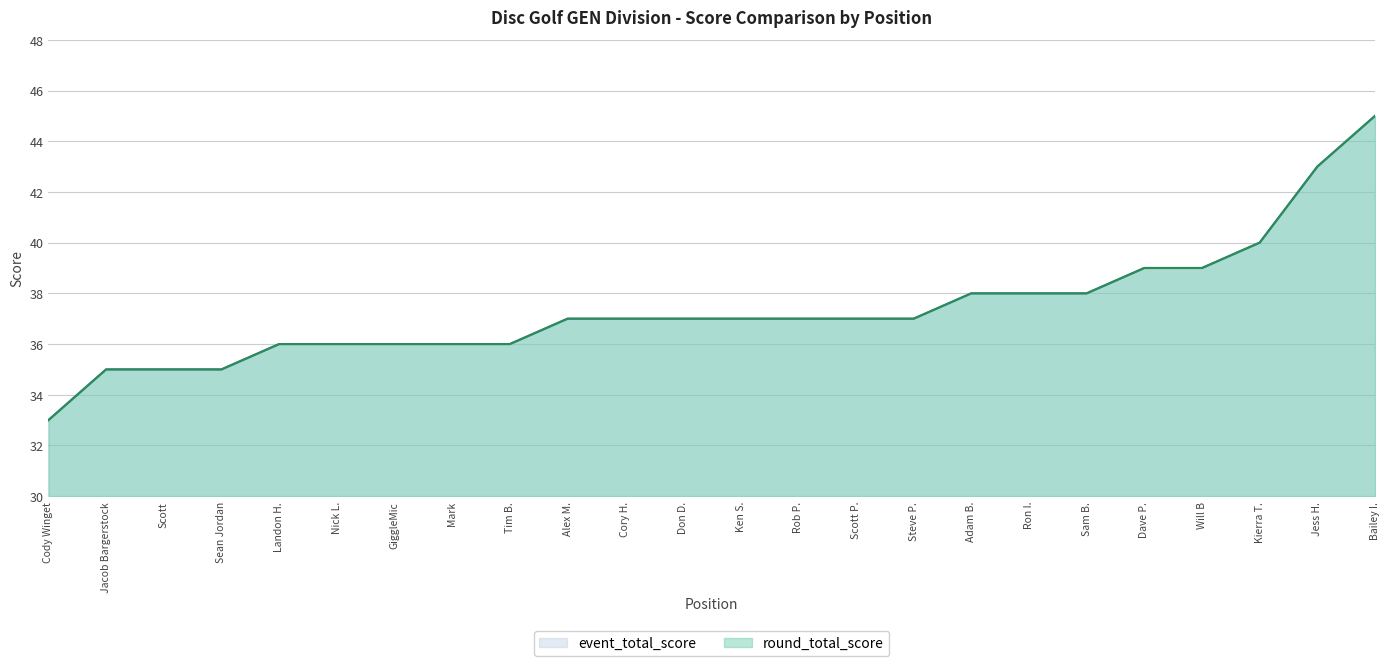

At how many categories does at least one series exceed 39?

3